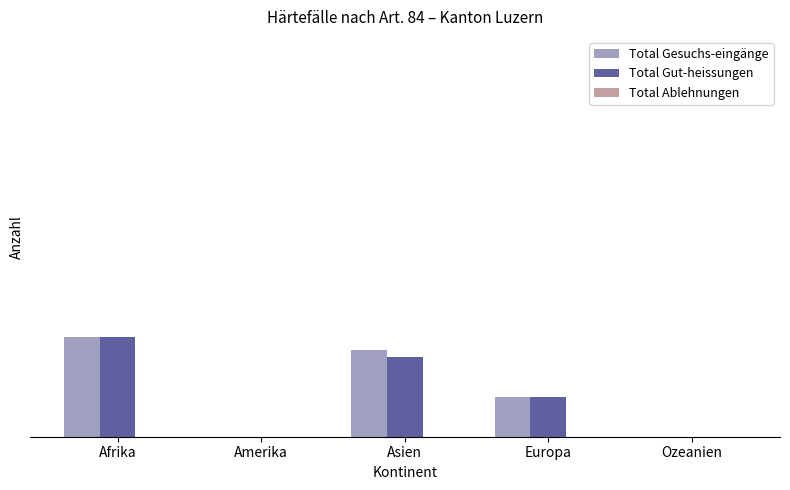

True or false: Total Gesuchs-eingänge has a value of 0 at Amerika.

True